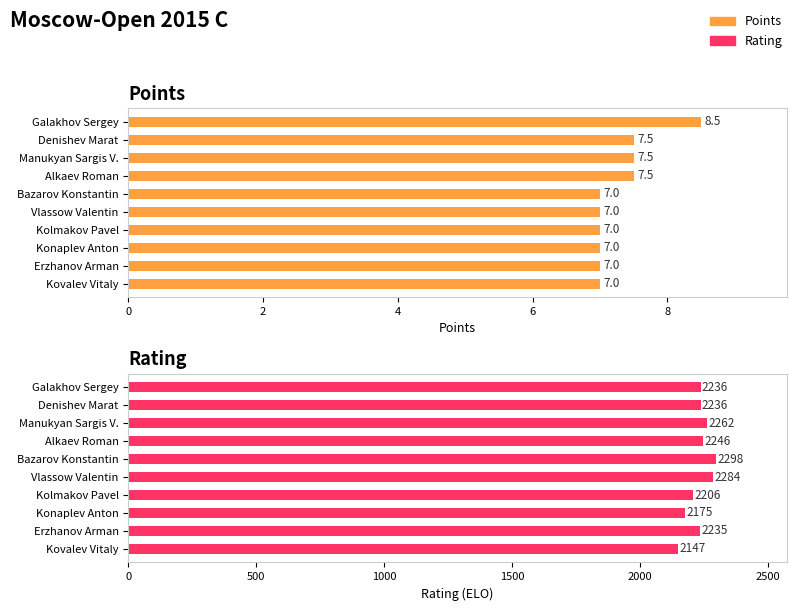

Rank the series by their average value, from highest to lowest.

Rating, Points